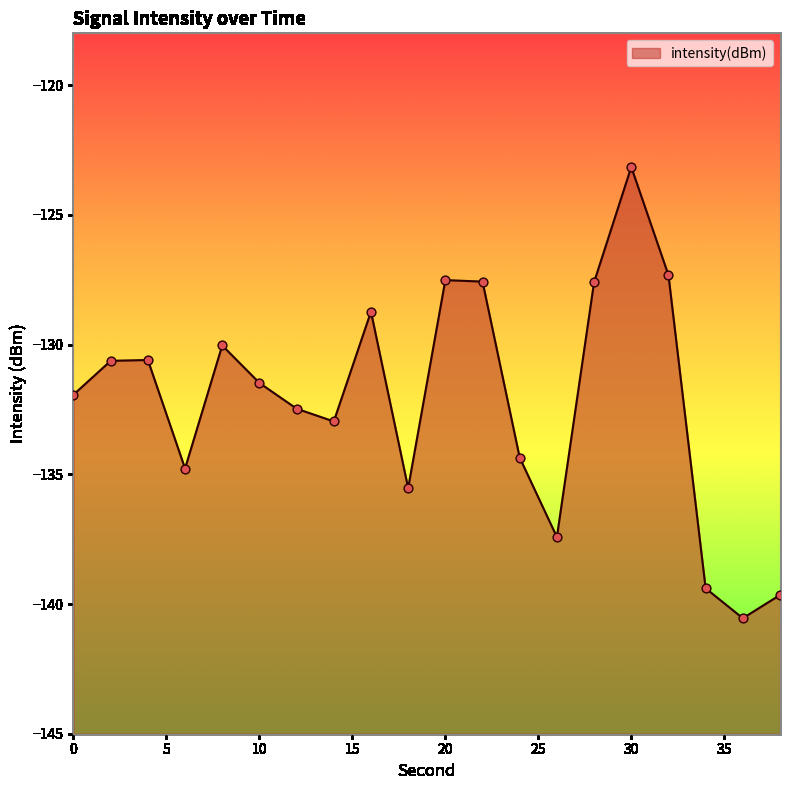

What is the change in value from 14 to 30?

+9.8